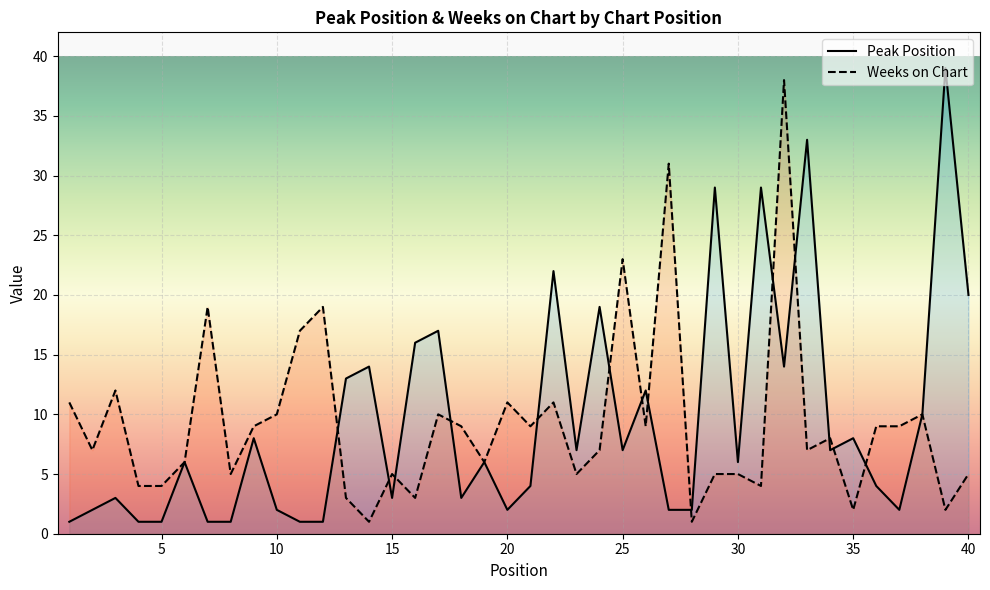

Rank the categories by Weeks on Chart value from highest to lowest.

32, 27, 25, 7, 12, 11, 3, 1, 20, 22, 10, 17, 38, 9, 18, 21, 26, 36, 37, 34, 2, 24, 33, 6, 19, 8, 15, 23, 29, 30, 40, 4, 5, 31, 13, 16, 35, 39, 14, 28